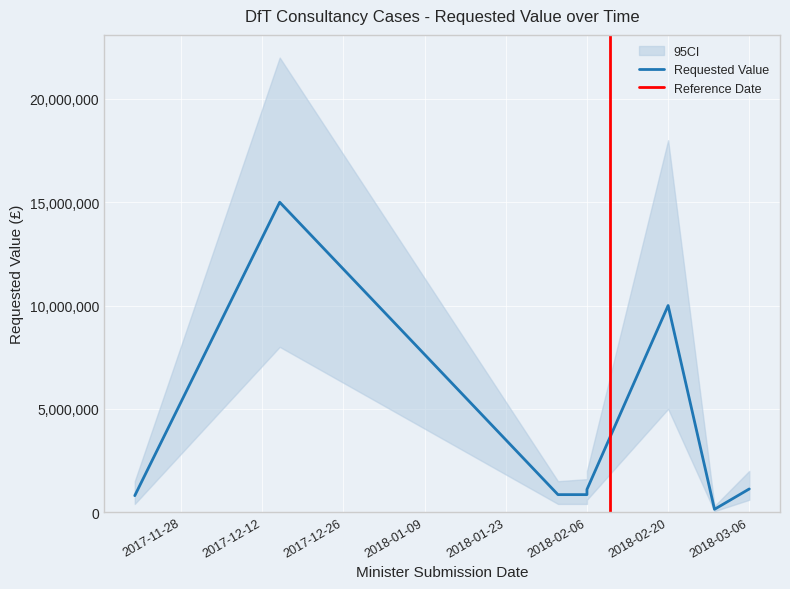

What is the label of the 8th point from the left?

2018-03-06